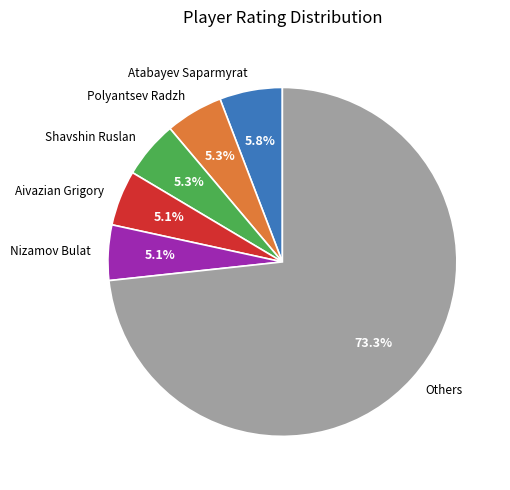

To the nearest percent, what is the difference between the largest and smallest slice percentages?

68%